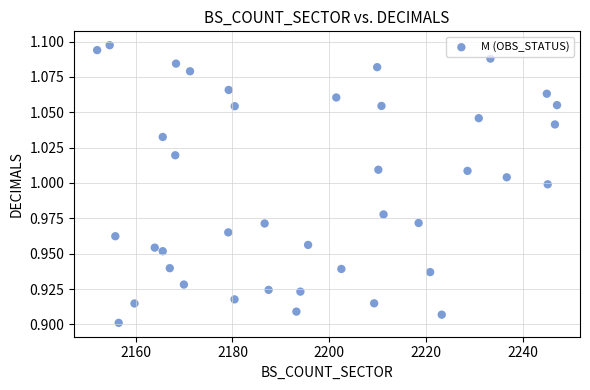

What is the range of X values (max minus min)?

94.9